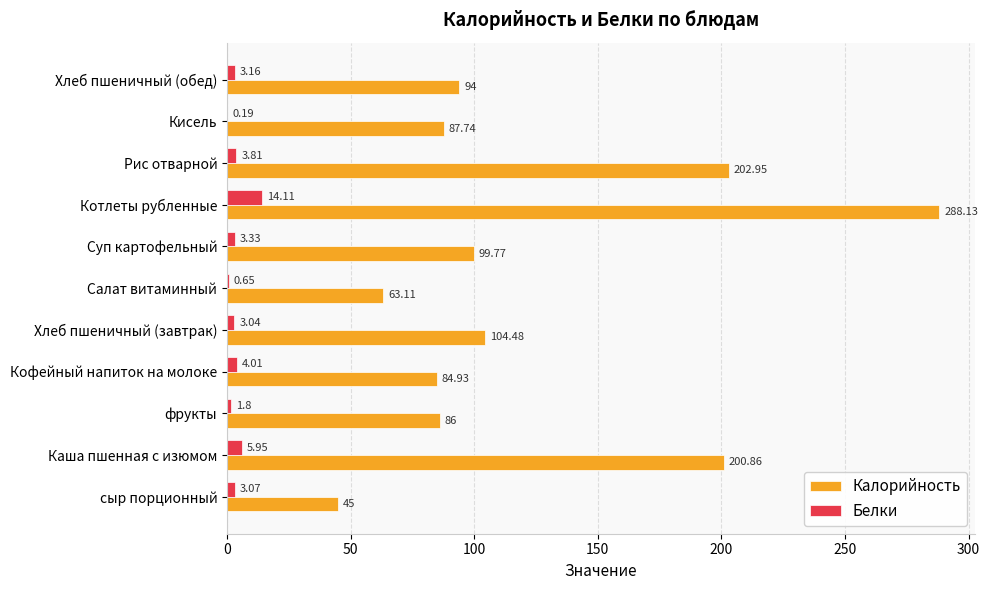

Which category has the highest value in the Белки series?

Котлеты рубленные